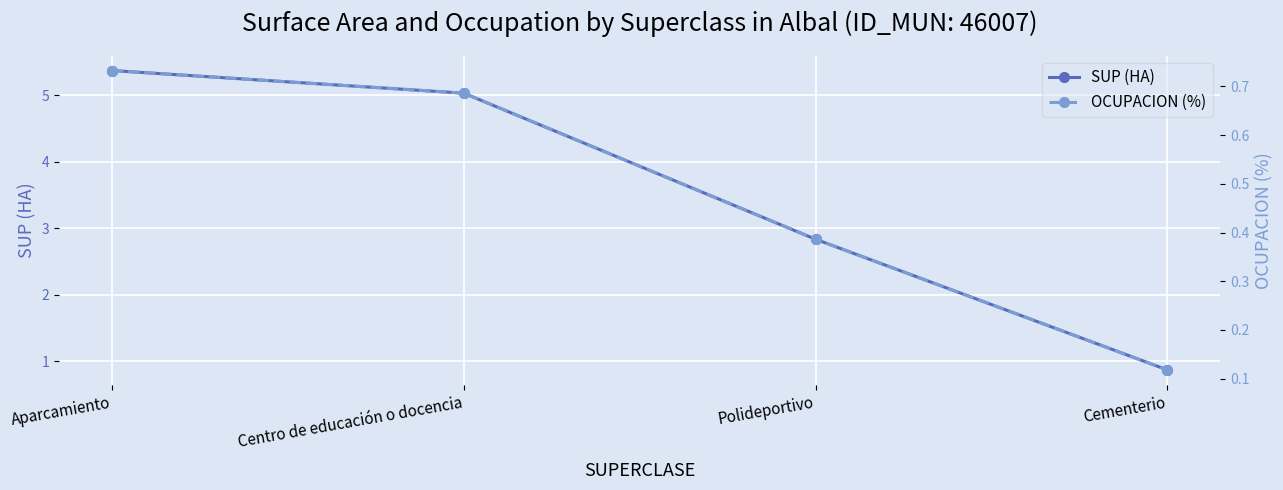

What is the greatest value displayed?

5.4